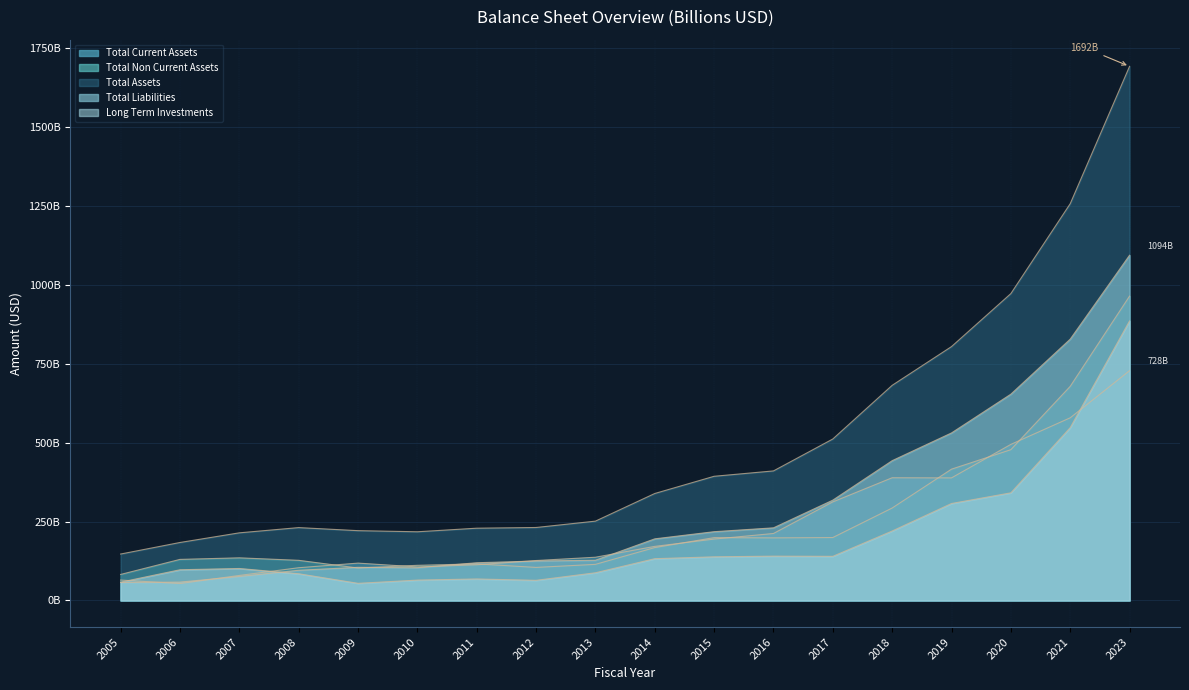

How many times do Total Liabilities and Total Current Assets cross each other?

5